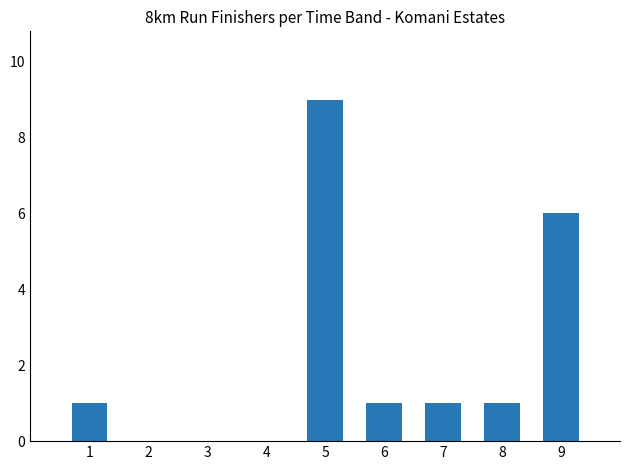

Reading left to right, extract all data points from this chart.

1	0	0	0	9	1	1	1	6